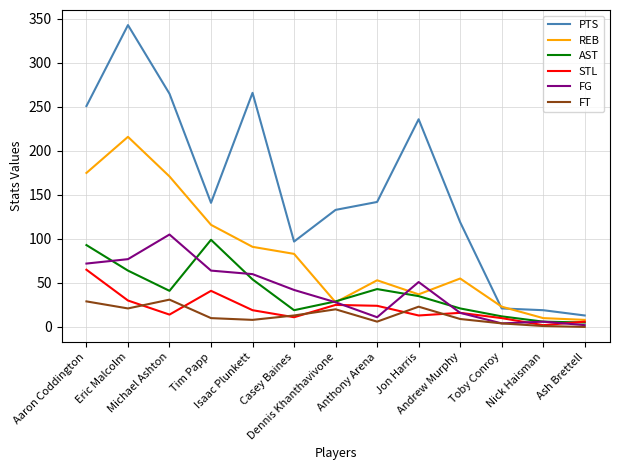

Does the chart display data point markers on the line(s)?

No